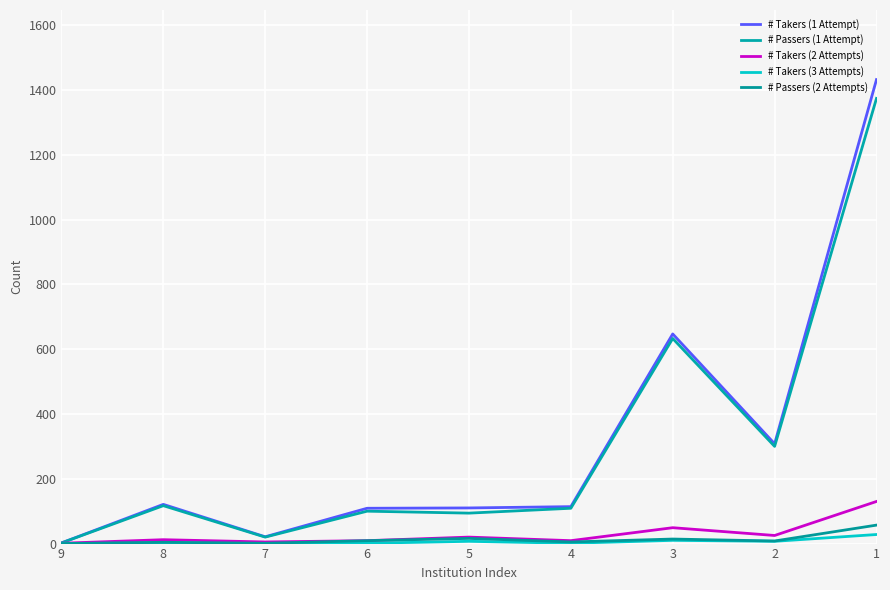

What is the difference between the second highest and second lowest values in the # Takers (1 Attempt) series?

626